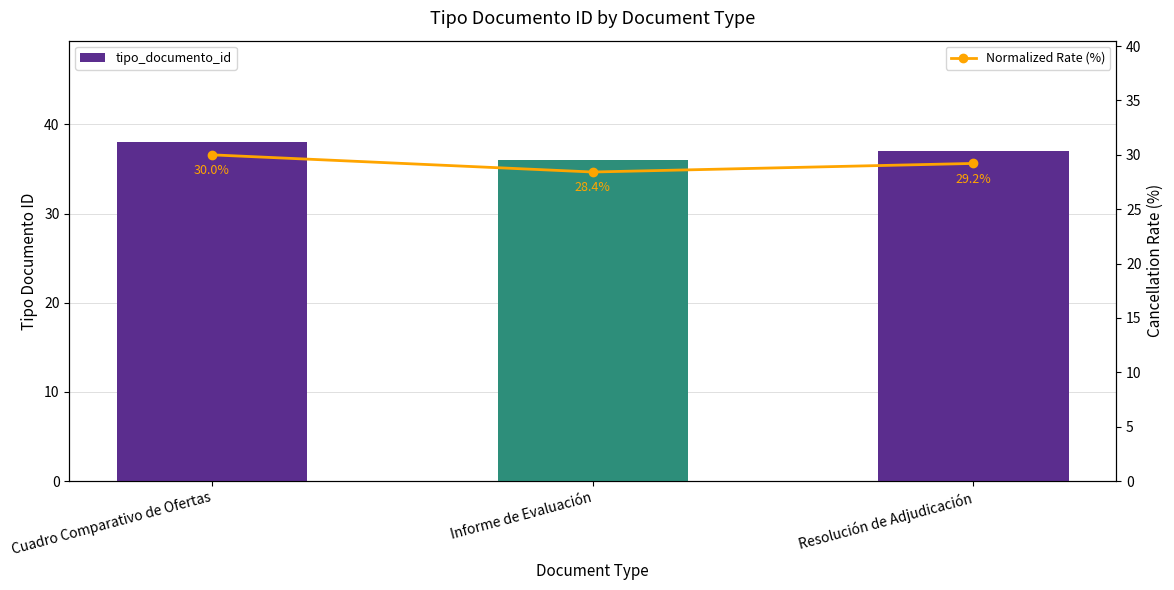

What are all the series names shown in the legend?

tipo_documento_id, Normalized Rate (%)